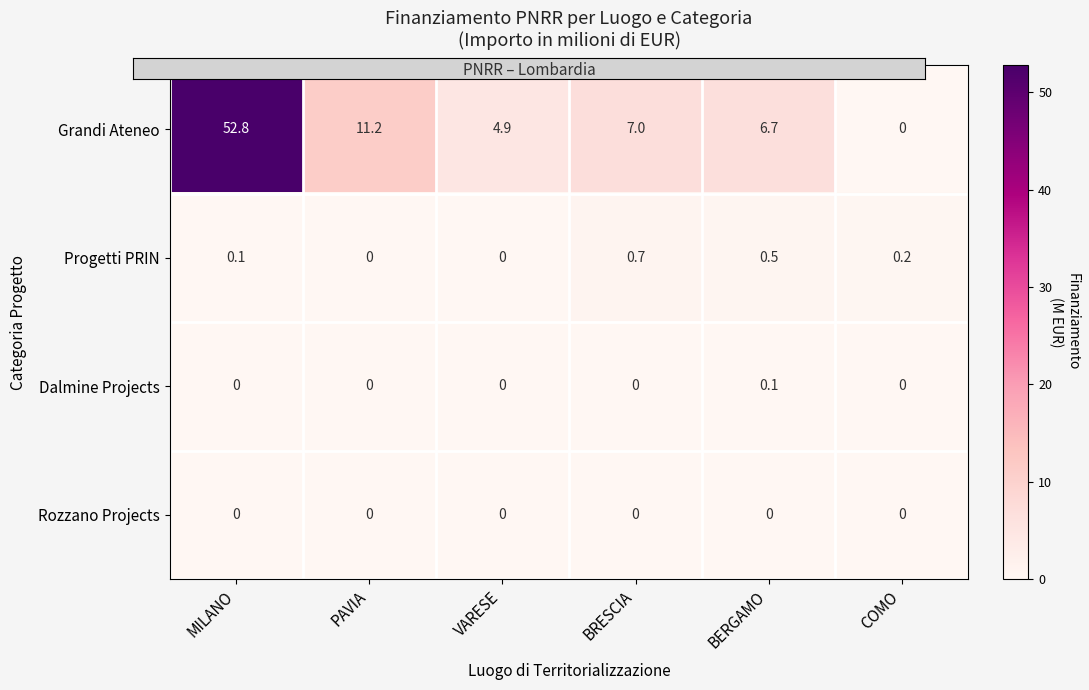

How many series are shown in this chart?

4